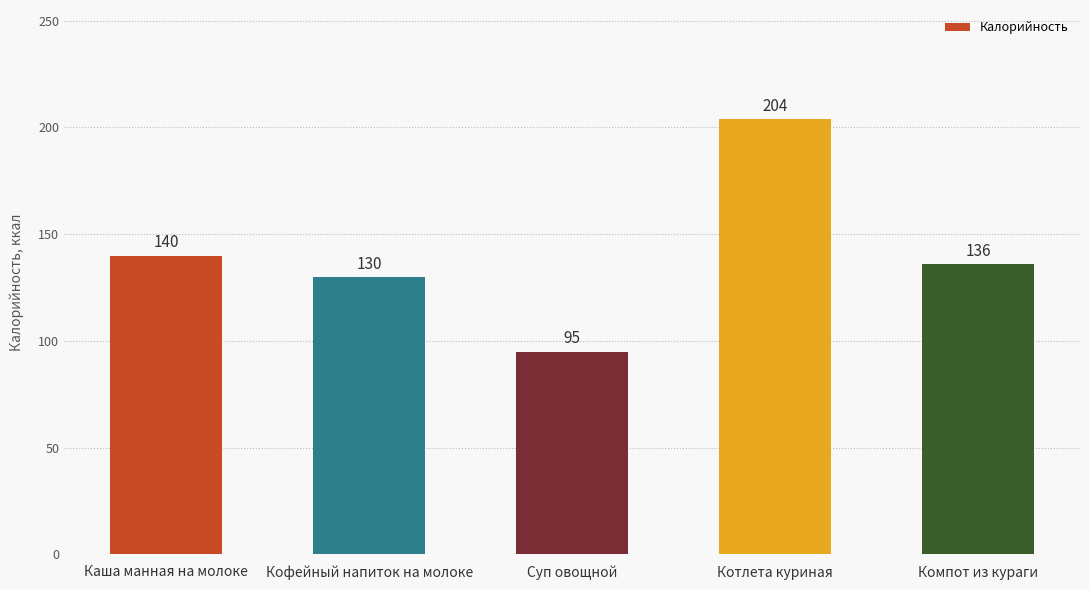

At which category does the chart reach its minimum across all series?

Суп овощной